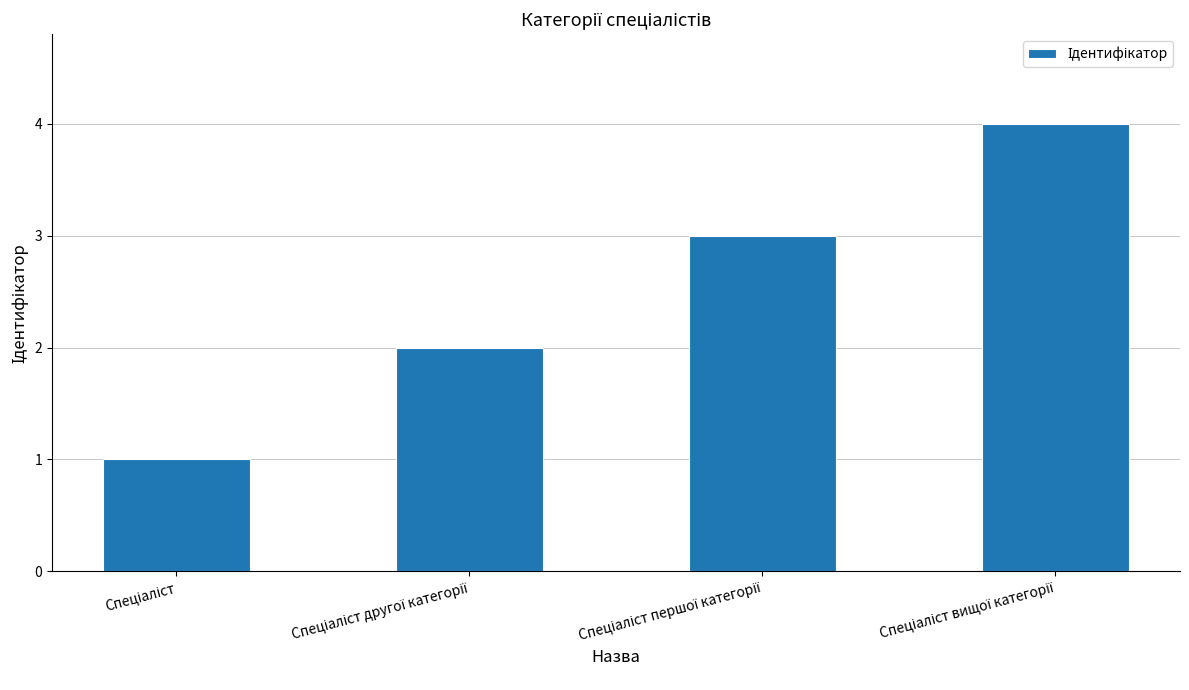

What is the sum of all values?

10